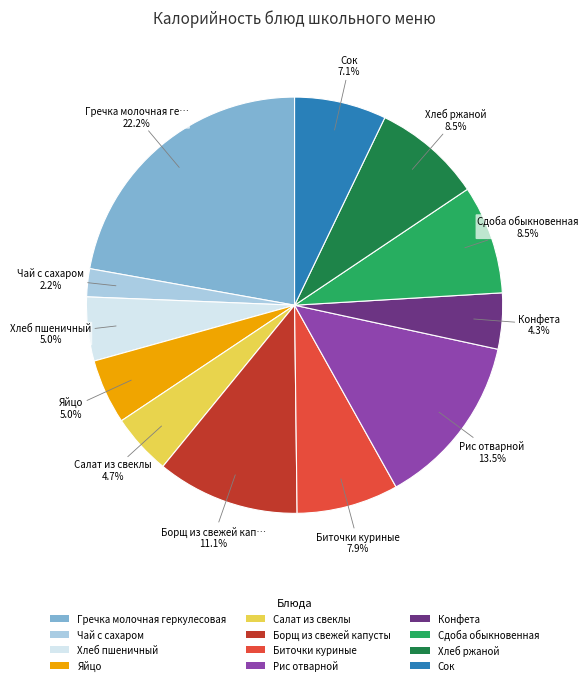

What is the largest slice in the pie chart?

Гречка молочная геркулесовая